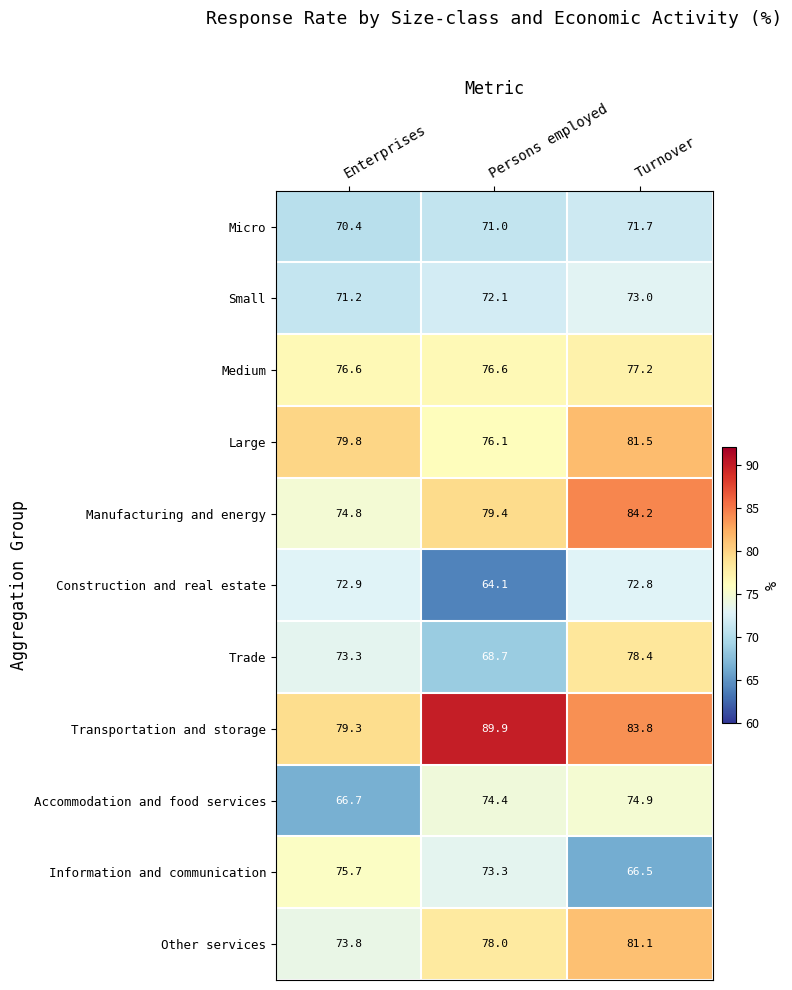

Is it true that Transportation and storage equals 53.0 at Enterprises?

False